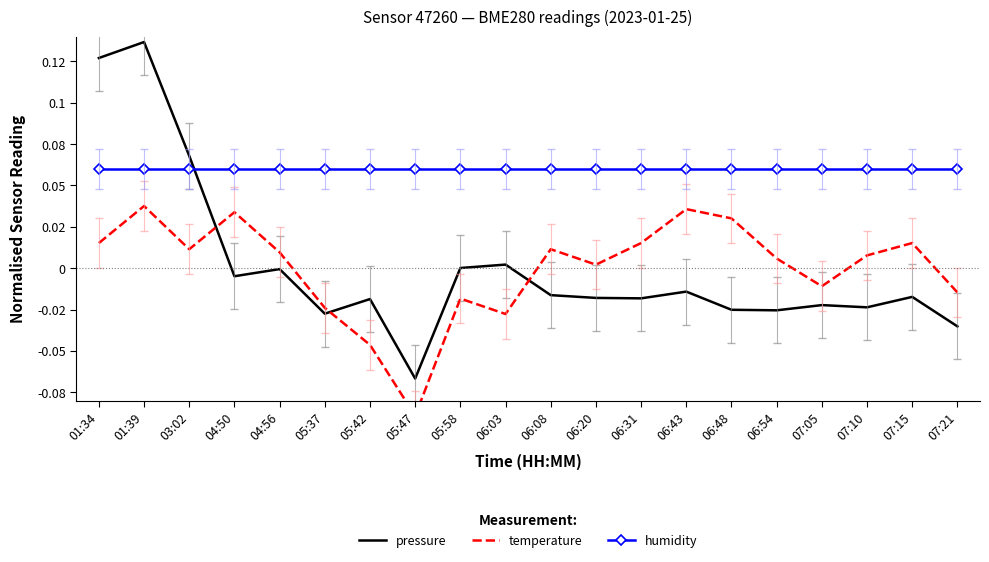

Reading left to right, list all the values displayed in this chart.

pressure: 01:34=0.1	01:39=0.1	03:02=0.1	04:50=-0.0	04:56=-0.0	05:37=-0.0	05:42=-0.0	05:47=-0.1	05:58=0.0	06:03=0.0	06:08=-0.0	06:20=-0.0	06:31=-0.0	06:43=-0.0	06:48=-0.0	06:54=-0.0	07:05=-0.0	07:10=-0.0	07:15=-0.0	07:21=-0.0
temperature: 01:34=0.0	01:39=0.0	03:02=0.0	04:50=0.0	04:56=0.0	05:37=-0.0	05:42=-0.0	05:47=-0.1	05:58=-0.0	06:03=-0.0	06:08=0.0	06:20=0.0	06:31=0.0	06:43=0.0	06:48=0.0	06:54=0.0	07:05=-0.0	07:10=0.0	07:15=0.0	07:21=-0.0
humidity: 01:34=0.1	01:39=0.1	03:02=0.1	04:50=0.1	04:56=0.1	05:37=0.1	05:42=0.1	05:47=0.1	05:58=0.1	06:03=0.1	06:08=0.1	06:20=0.1	06:31=0.1	06:43=0.1	06:48=0.1	06:54=0.1	07:05=0.1	07:10=0.1	07:15=0.1	07:21=0.1